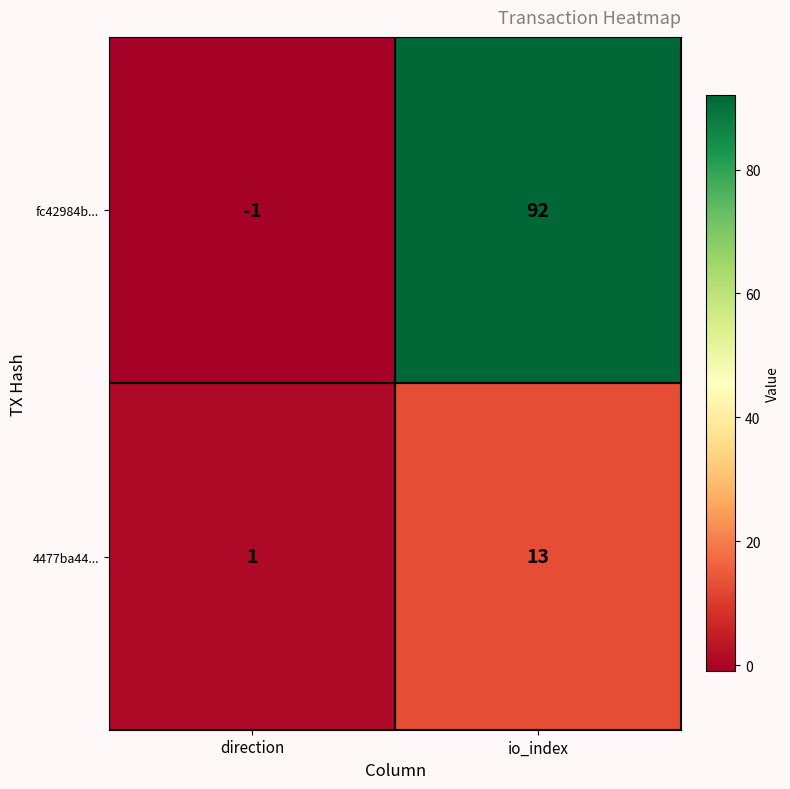

How many distinct data groups are displayed?

2